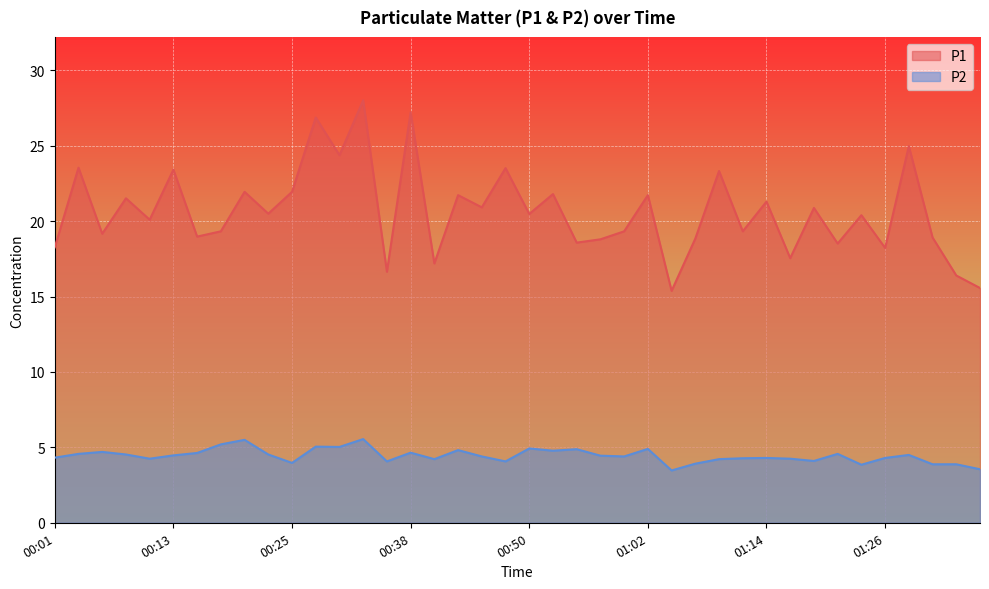

True or false: P2 and P1 intersect in this chart.

False